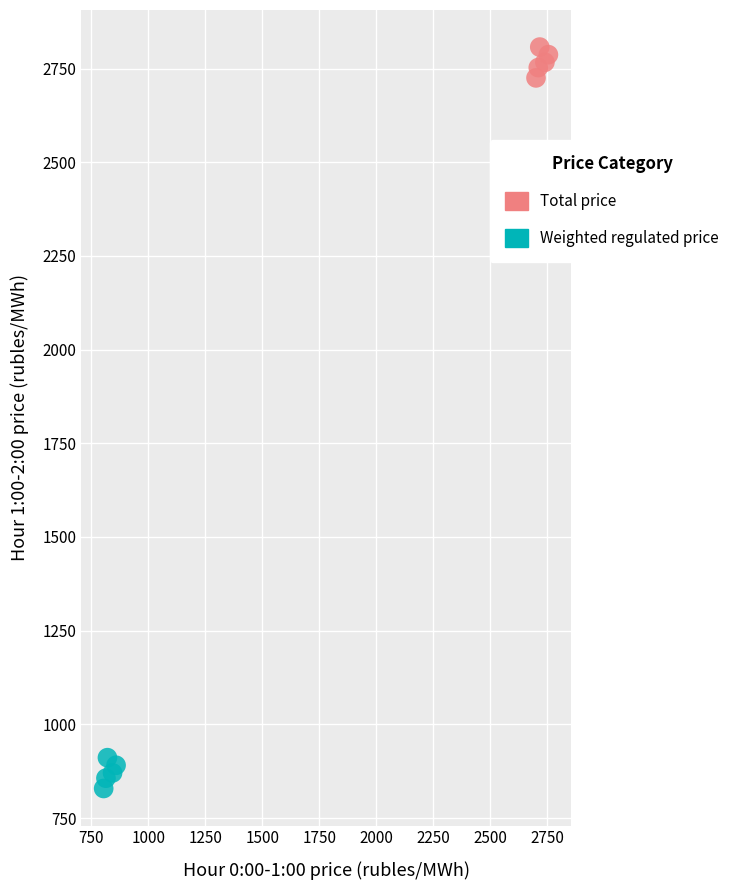

What are all the series names shown in the legend?

Total price, Weighted regulated price